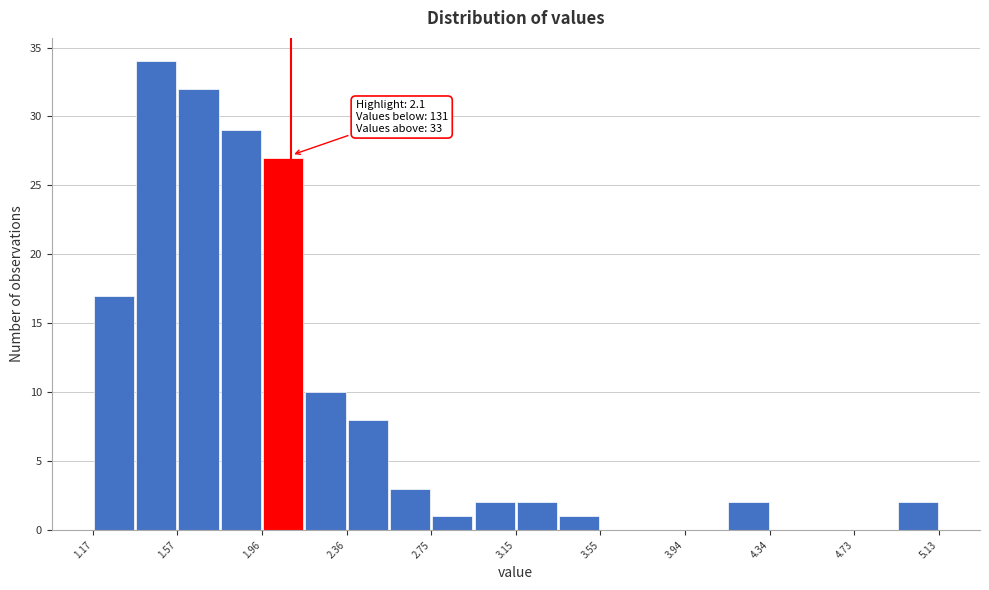

Around what value on the x-axis is the tallest bar? Give the approximate position of its centre, as read against the axis.

1.45